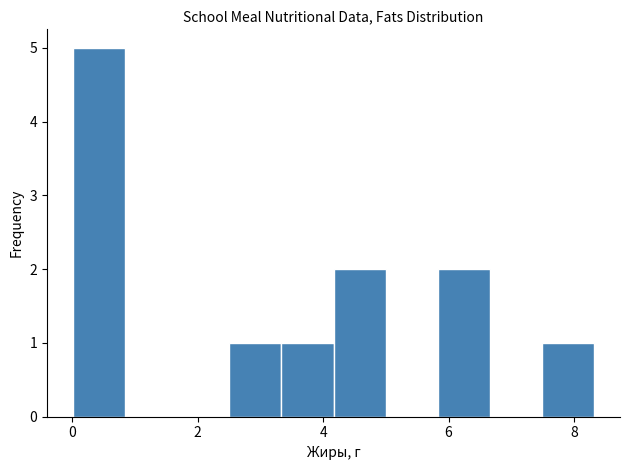

Over which range of the x-axis is the bar tallest?

0.0 to 0.8